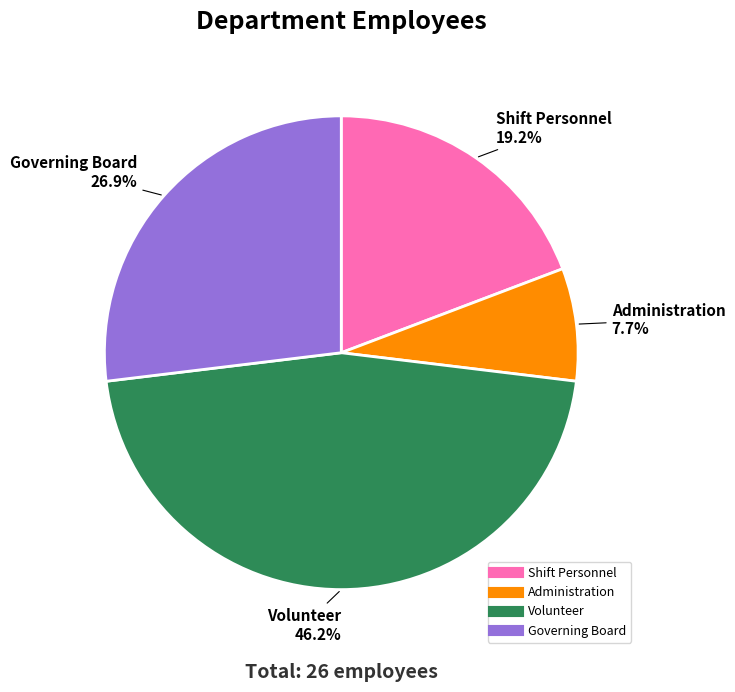

The Governing Board slice represents 34% of the pie. True or false?

False